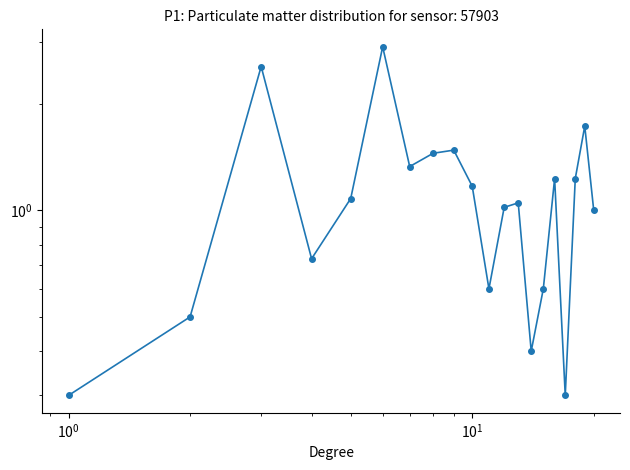

True or false: the data has more than 0 interior local peaks.

True